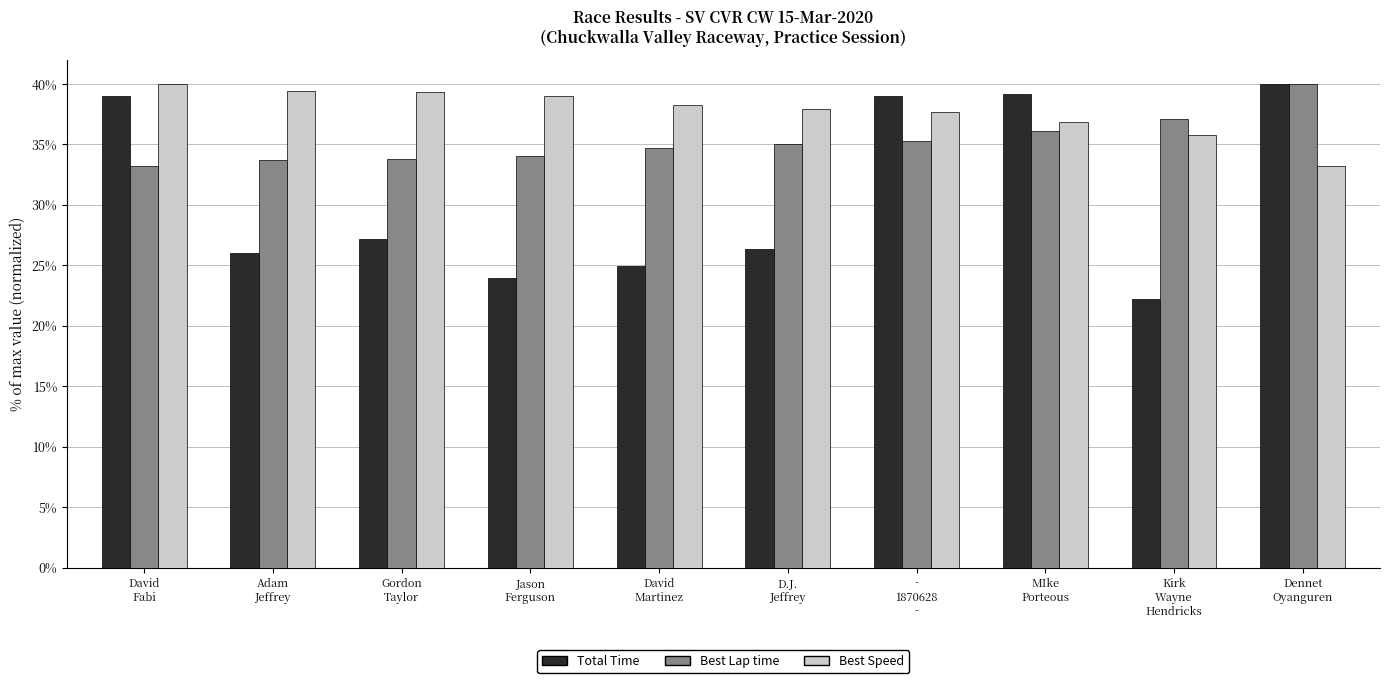

Are the bars grouped side by side (vs. stacked)?

Yes